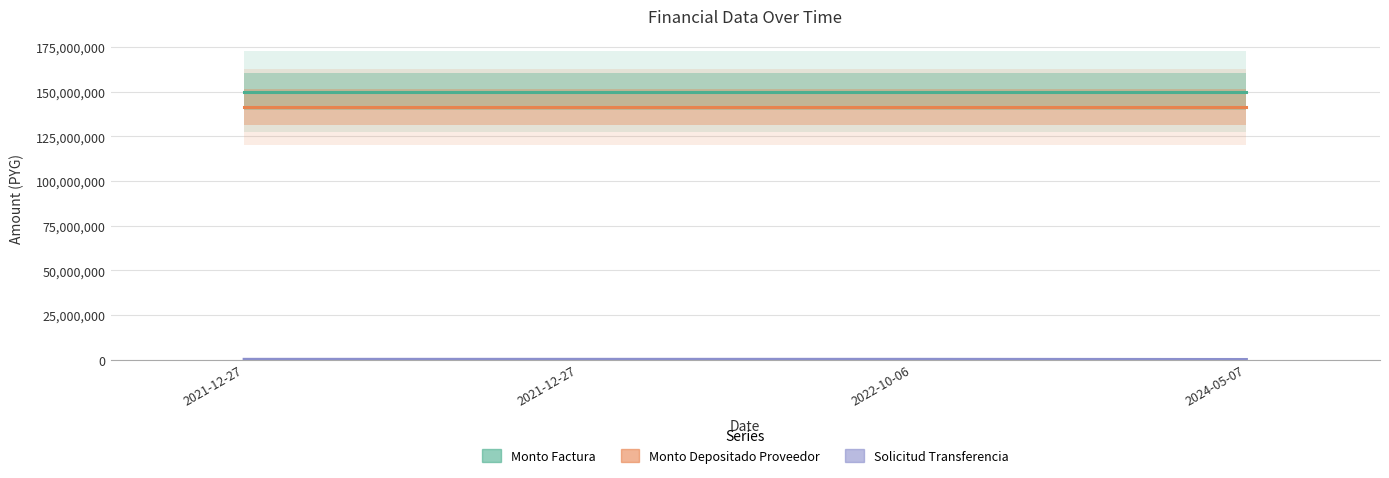

What are all the series names shown in the legend?

monto_factura, monto_depositado_proveedor, solicitud_transferencia